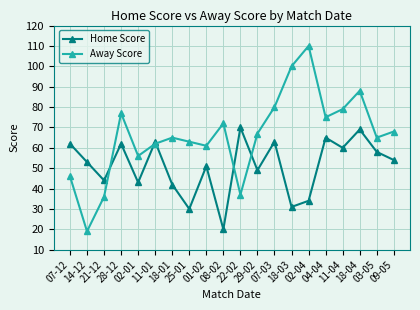

What is the total value across all series at 25-01?

93